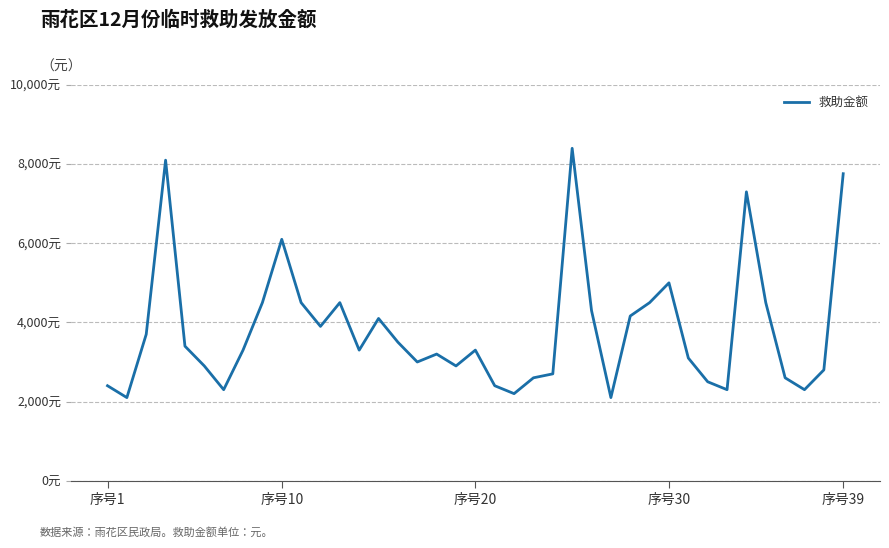

What is the difference between the maximum and minimum values?

6300